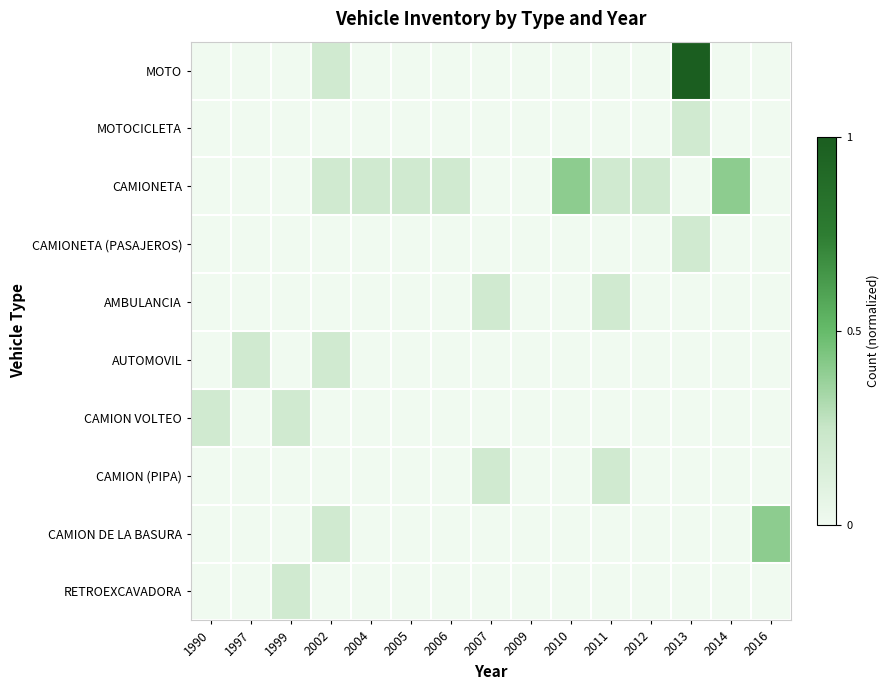

Reading right to left, list all the values displayed in this chart.

MOTO: 2016=0.0	2014=0.0	2013=1.0	2012=0.0	2011=0.0	2010=0.0	2009=0.0	2007=0.0	2006=0.0	2005=0.0	2004=0.0	2002=0.2	1999=0.0	1997=0.0	1990=0.0
MOTOCICLETA: 2016=0.0	2014=0.0	2013=0.2	2012=0.0	2011=0.0	2010=0.0	2009=0.0	2007=0.0	2006=0.0	2005=0.0	2004=0.0	2002=0.0	1999=0.0	1997=0.0	1990=0.0
CAMIONETA: 2016=0.0	2014=0.4	2013=0.0	2012=0.2	2011=0.2	2010=0.4	2009=0.0	2007=0.0	2006=0.2	2005=0.2	2004=0.2	2002=0.2	1999=0.0	1997=0.0	1990=0.0
CAMIONETA (PASAJEROS): 2016=0.0	2014=0.0	2013=0.2	2012=0.0	2011=0.0	2010=0.0	2009=0.0	2007=0.0	2006=0.0	2005=0.0	2004=0.0	2002=0.0	1999=0.0	1997=0.0	1990=0.0
AMBULANCIA: 2016=0.0	2014=0.0	2013=0.0	2012=0.0	2011=0.2	2010=0.0	2009=0.0	2007=0.2	2006=0.0	2005=0.0	2004=0.0	2002=0.0	1999=0.0	1997=0.0	1990=0.0
AUTOMOVIL: 2016=0.0	2014=0.0	2013=0.0	2012=0.0	2011=0.0	2010=0.0	2009=0.0	2007=0.0	2006=0.0	2005=0.0	2004=0.0	2002=0.2	1999=0.0	1997=0.2	1990=0.0
CAMION VOLTEO: 2016=0.0	2014=0.0	2013=0.0	2012=0.0	2011=0.0	2010=0.0	2009=0.0	2007=0.0	2006=0.0	2005=0.0	2004=0.0	2002=0.0	1999=0.2	1997=0.0	1990=0.2
CAMION (PIPA): 2016=0.0	2014=0.0	2013=0.0	2012=0.0	2011=0.2	2010=0.0	2009=0.0	2007=0.2	2006=0.0	2005=0.0	2004=0.0	2002=0.0	1999=0.0	1997=0.0	1990=0.0
CAMION DE LA BASURA: 2016=0.4	2014=0.0	2013=0.0	2012=0.0	2011=0.0	2010=0.0	2009=0.0	2007=0.0	2006=0.0	2005=0.0	2004=0.0	2002=0.2	1999=0.0	1997=0.0	1990=0.0
RETROEXCAVADORA: 2016=0.0	2014=0.0	2013=0.0	2012=0.0	2011=0.0	2010=0.0	2009=0.0	2007=0.0	2006=0.0	2005=0.0	2004=0.0	2002=0.0	1999=0.2	1997=0.0	1990=0.0